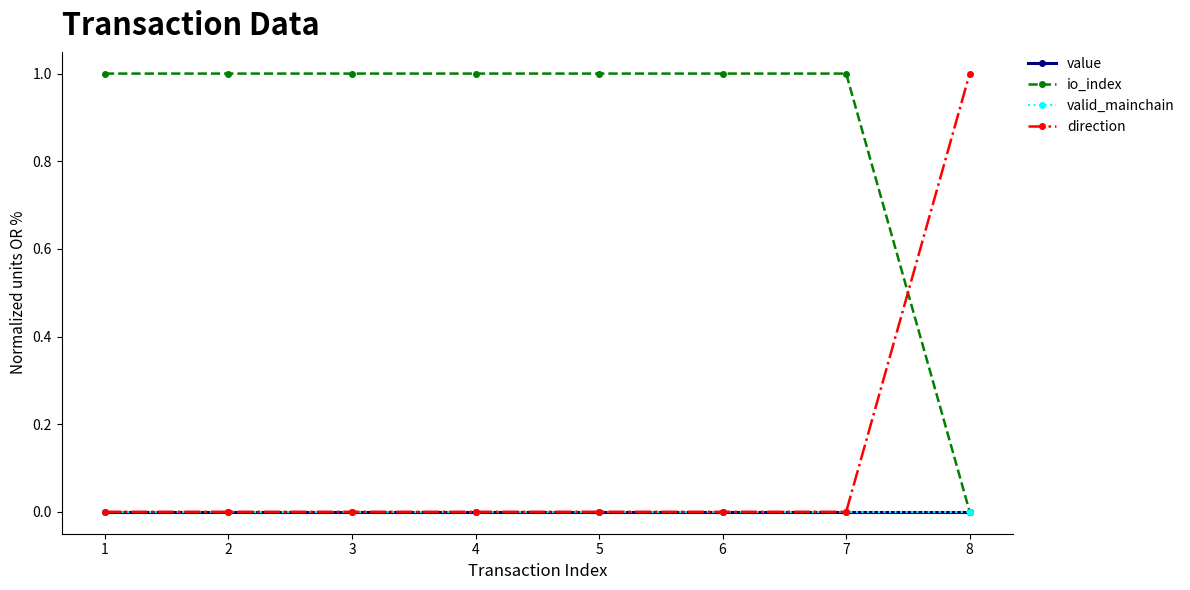

Is this an area chart (filled region under the line)?

No